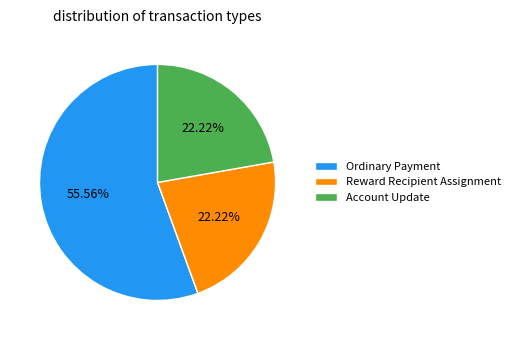

Approximately how many times larger is the value at Reward Recipient Assignment compared to Ordinary Payment?

0.4